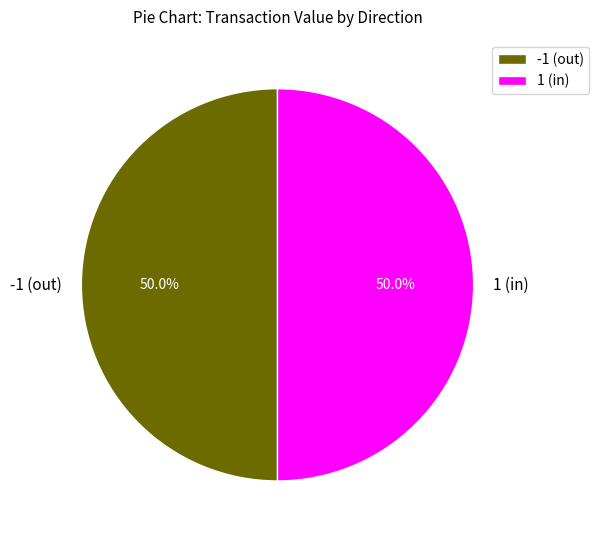

Count the number of slices in the pie.

2